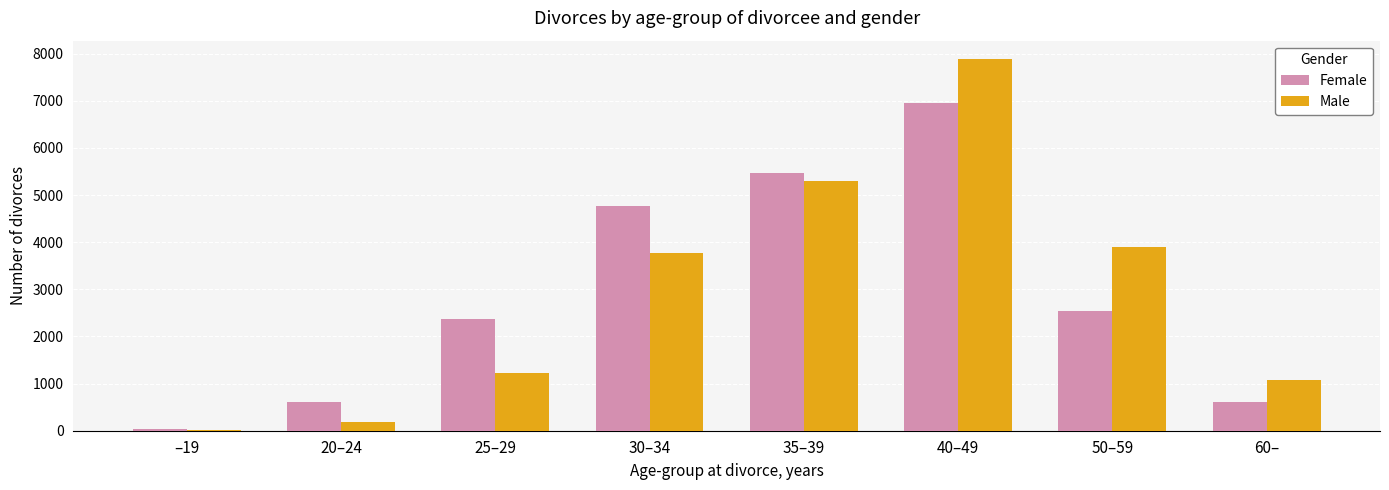

How many groups of bars are there?

8